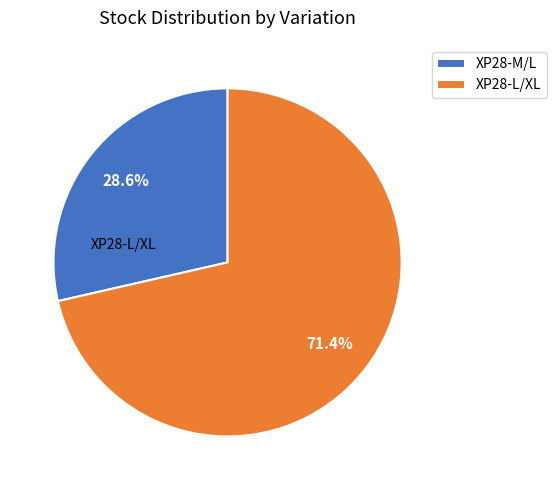

Is it true that XP28-M/L is 29% of the pie?

True